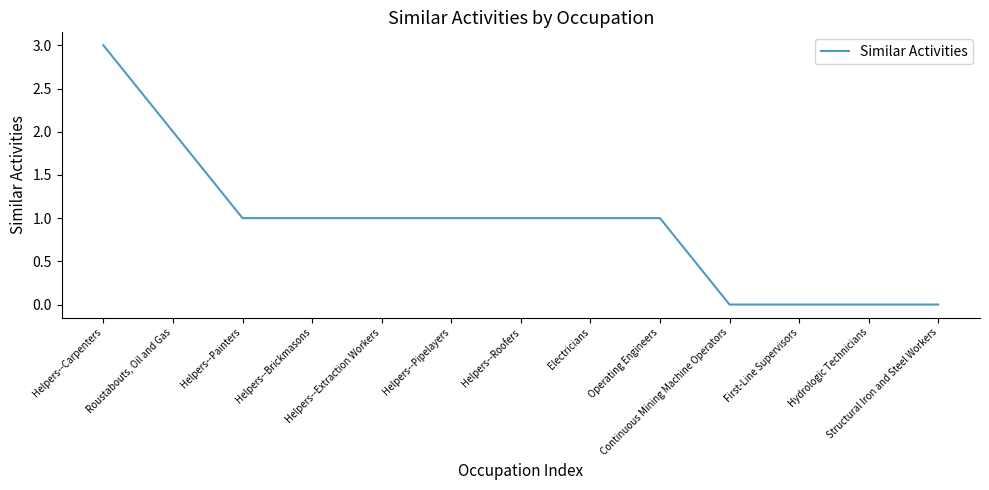

What is the difference between the maximum and minimum values?

3